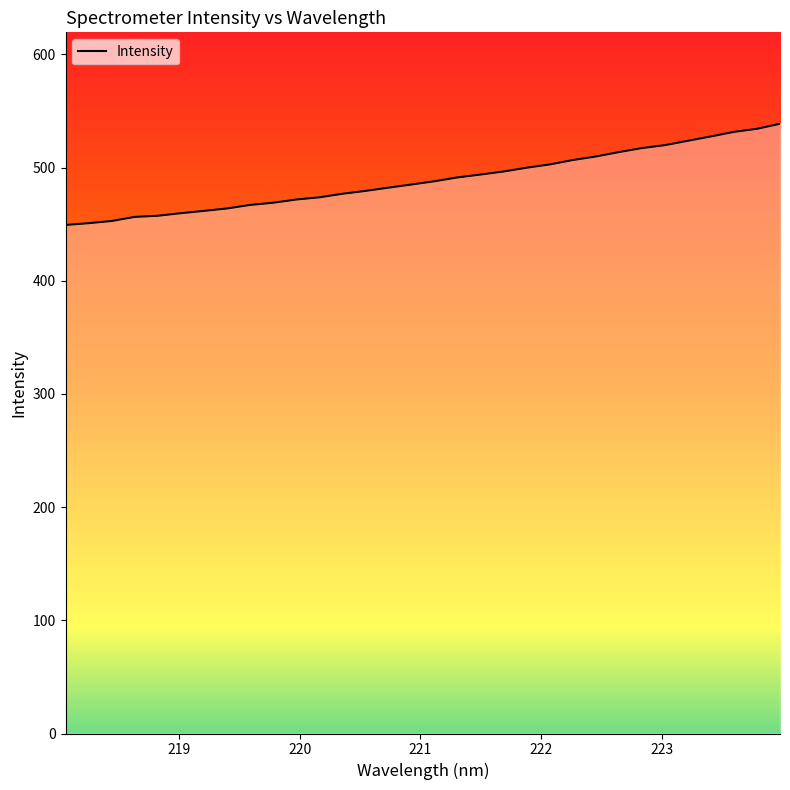

How many values are below 487?

16